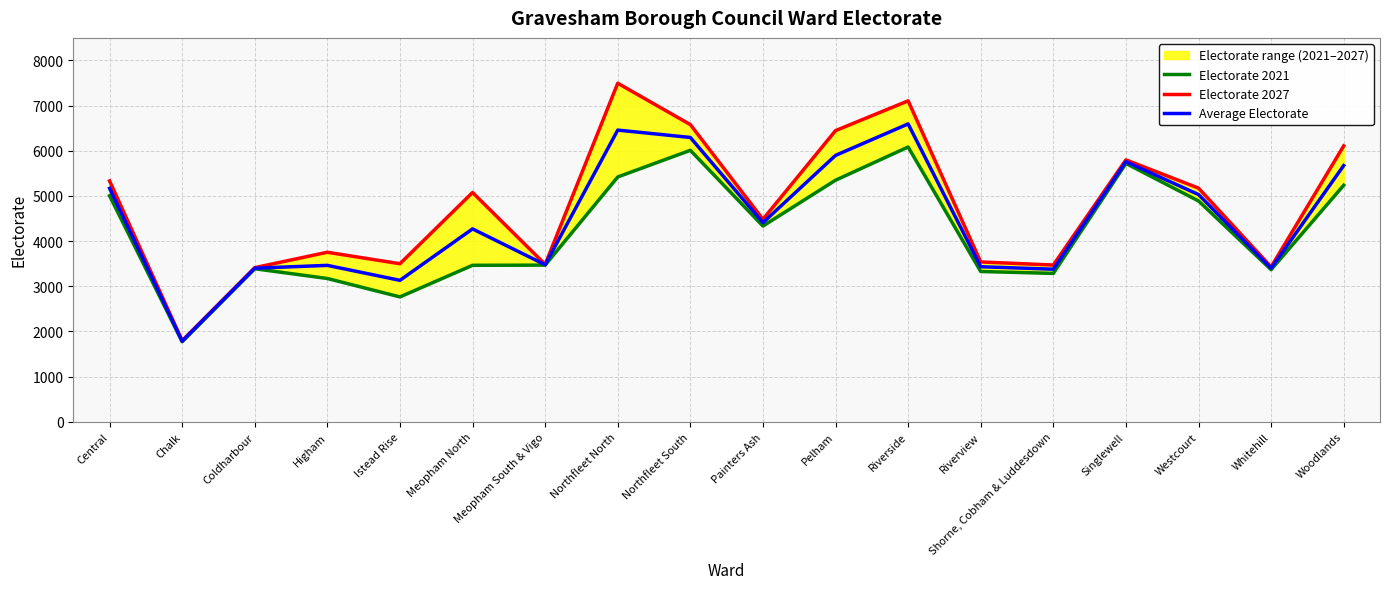

Where is Electorate 2027 nearest to the value 4646?

Painters Ash